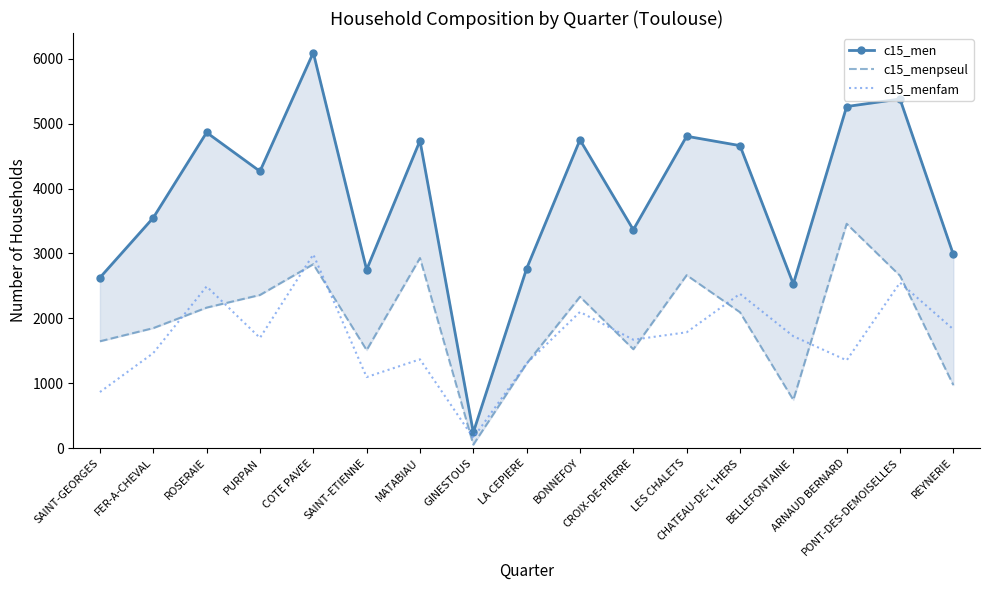

At which label does c15_menfam first exceed 1698?

ROSERAIE